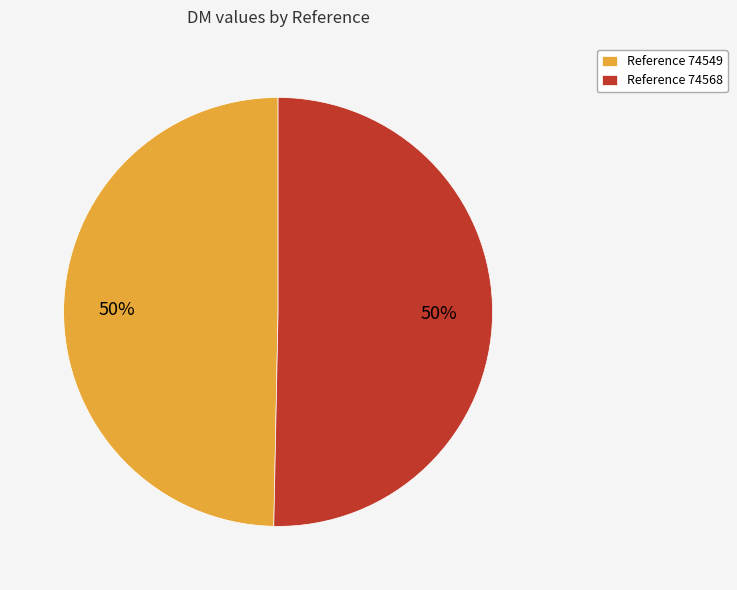

Do Reference 74549 and Reference 74568 together represent more than half of the pie?

Yes